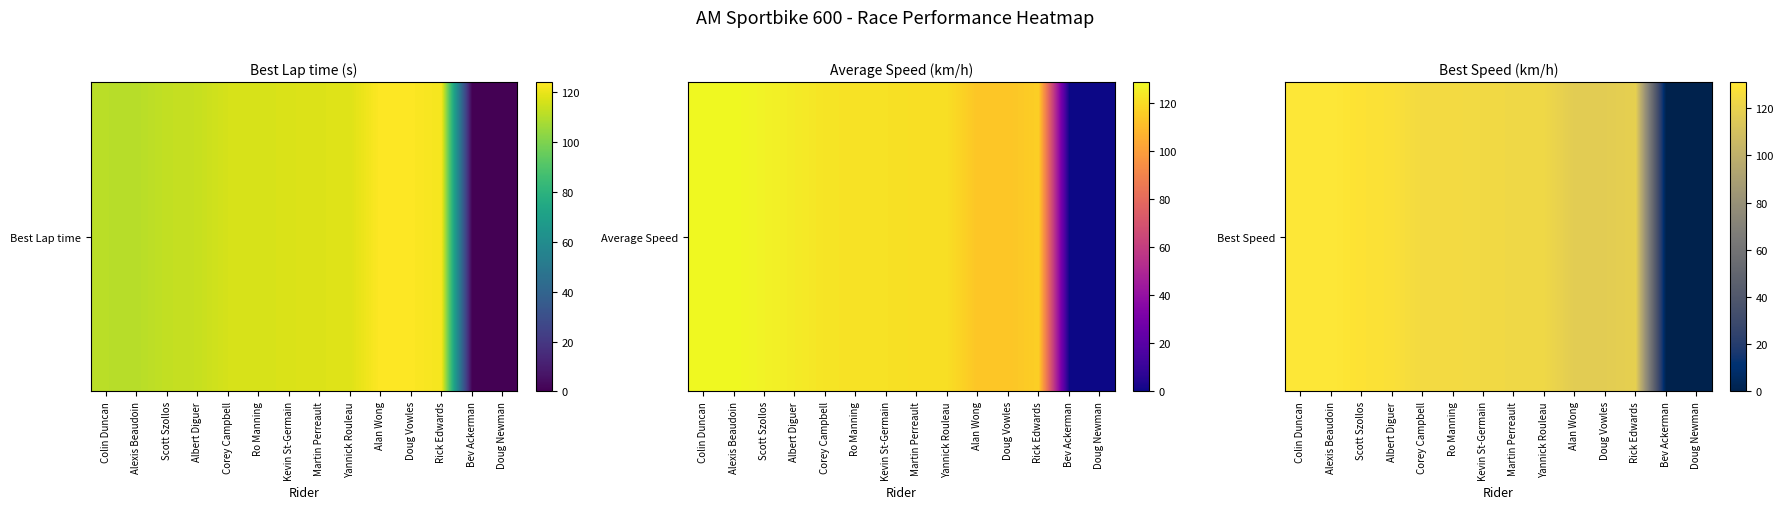

Reading left to right, what are all the values shown in this chart?

130.6	131.1	128.6	127.8	124.7	124.7	123.8	123.2	122.9	116.9	117.1	118.8	0.0	0.0